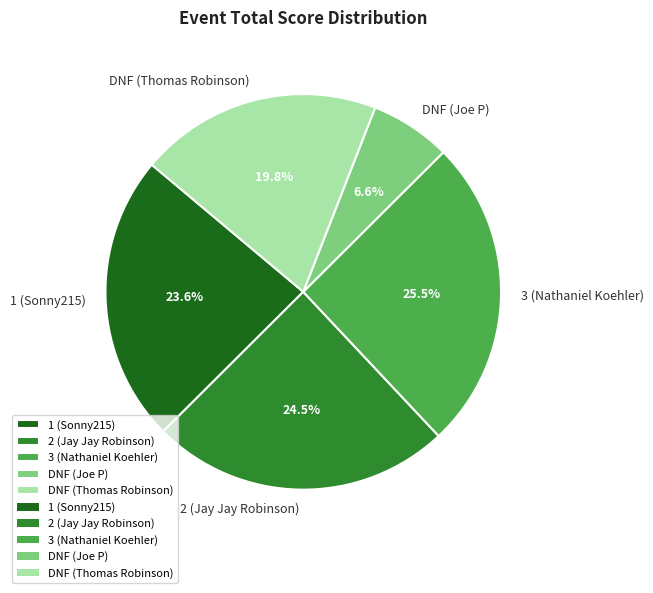

What is the ratio of the value at 2 (Jay Jay Robinson) to the value at 3 (Nathaniel Koehler)?

1.0